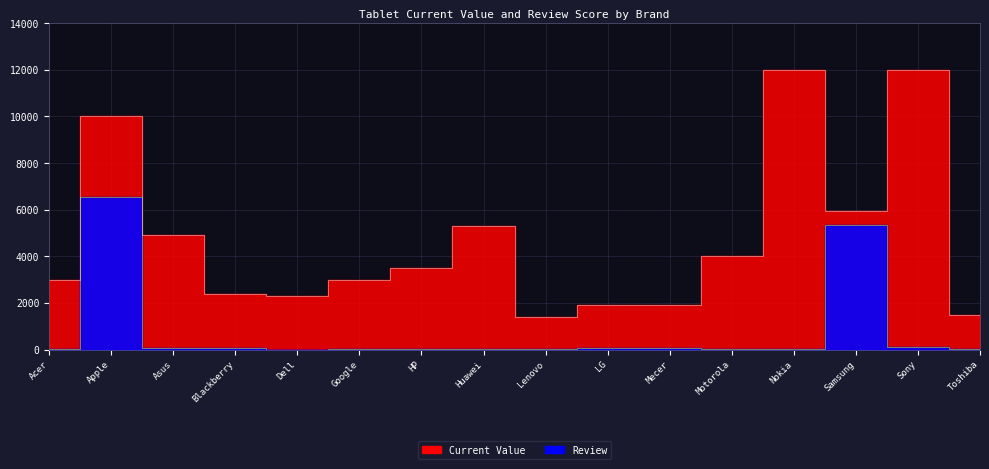

Does the chart display data point markers on the line(s)?

No